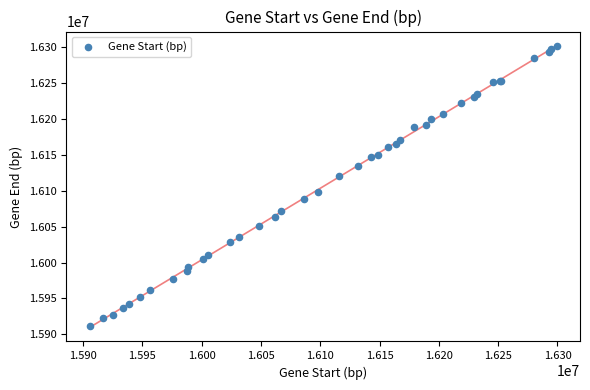

What Y value in the scatter plot is closest to 16106853?

16098364